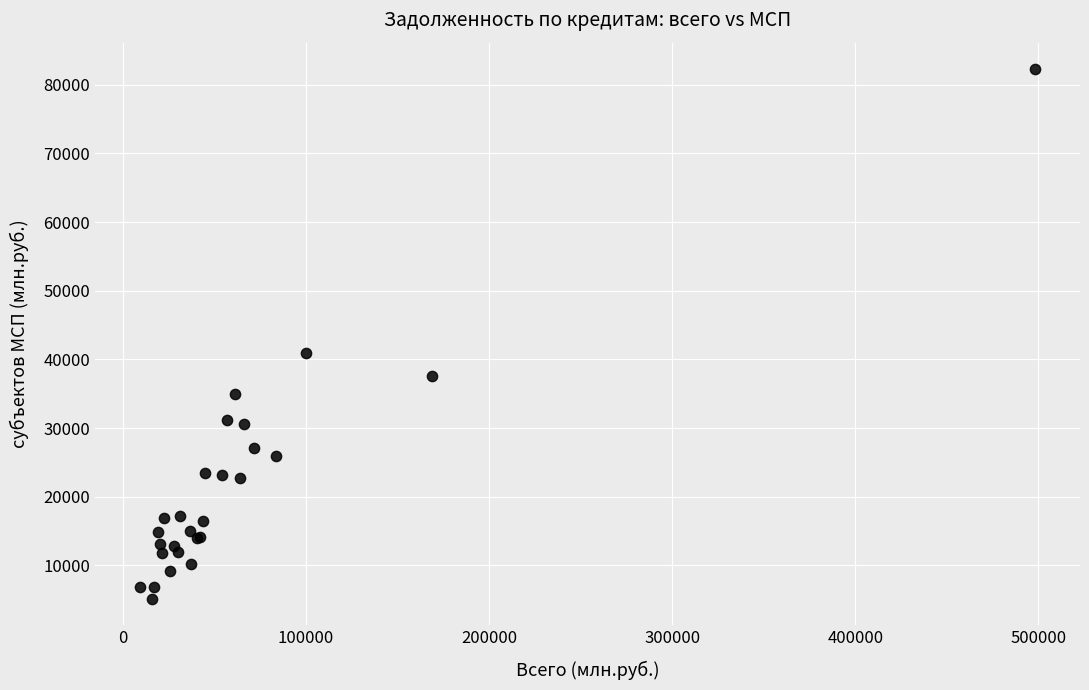

What Y value in the scatter plot is closest to 43719?

40976.4